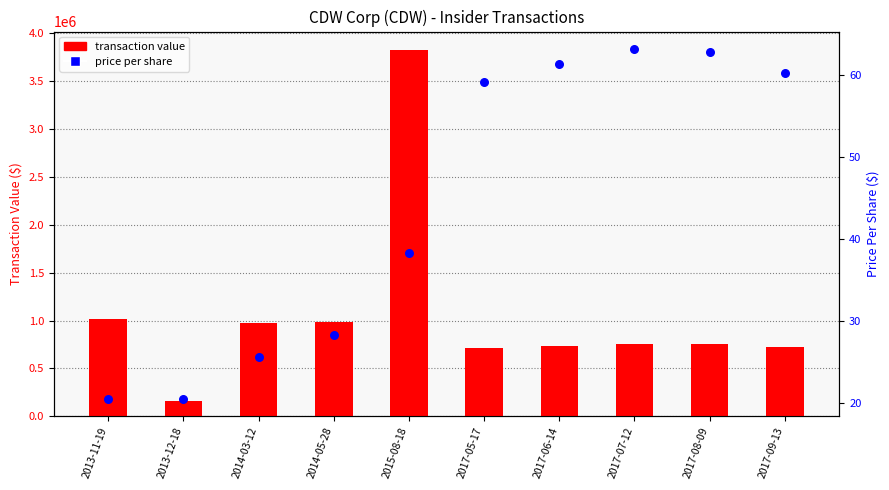

Which series contains the highest Y value?

transaction value